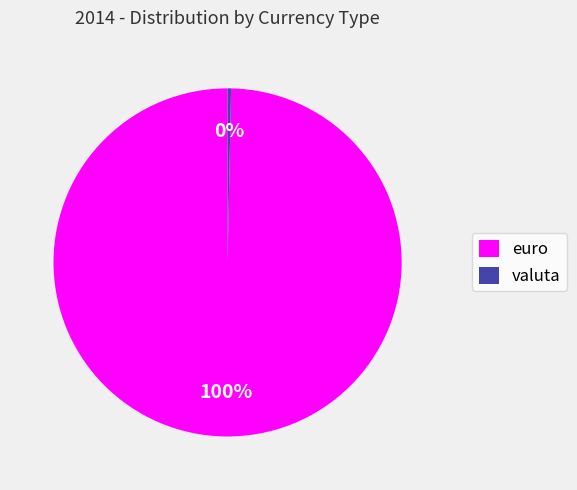

Which category has the biggest portion of the pie?

euro